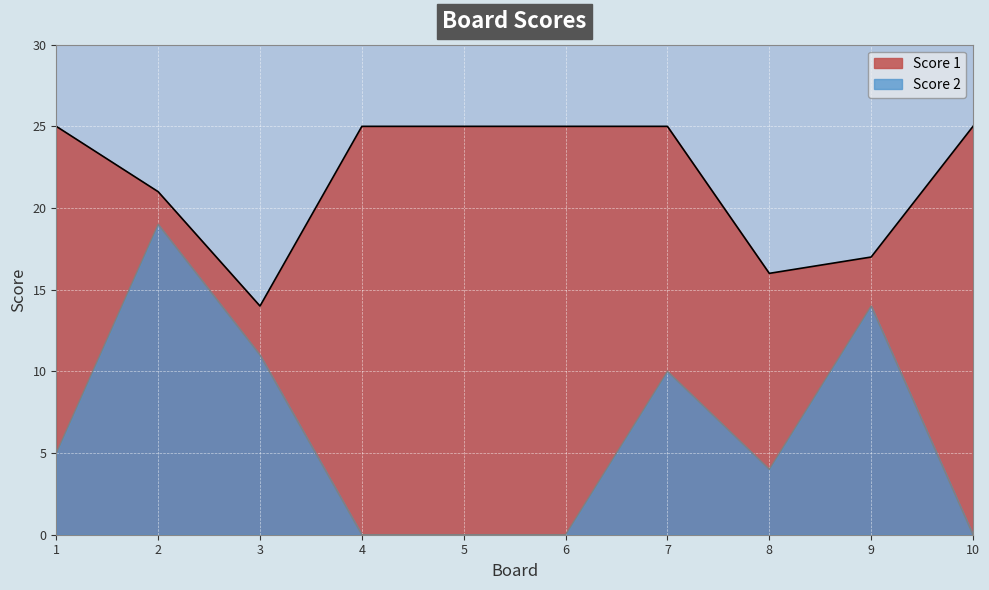

True or false: Score 1 and Score 2 cross at least once.

False